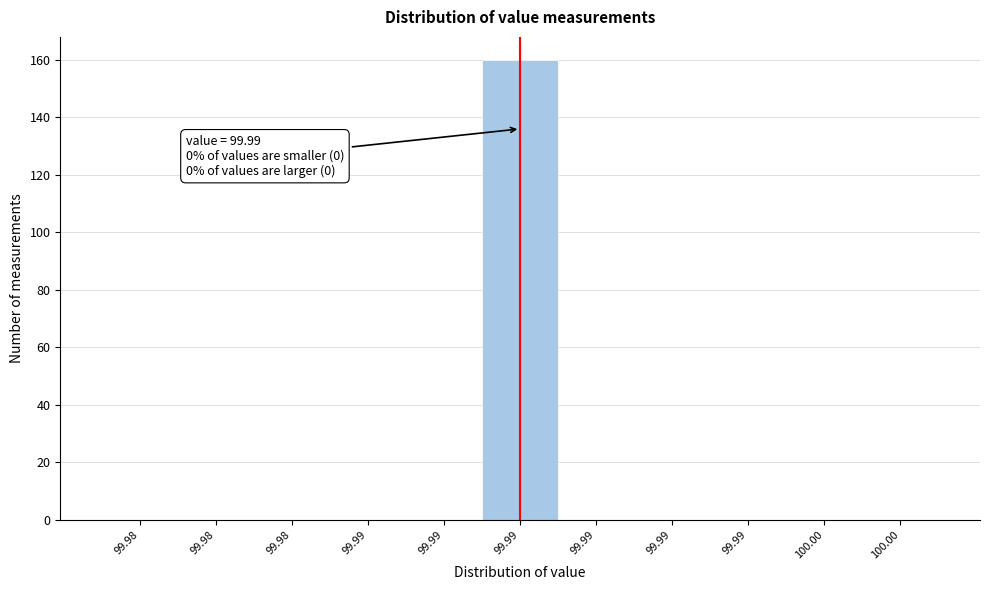

Count the number of data series in this chart.

1